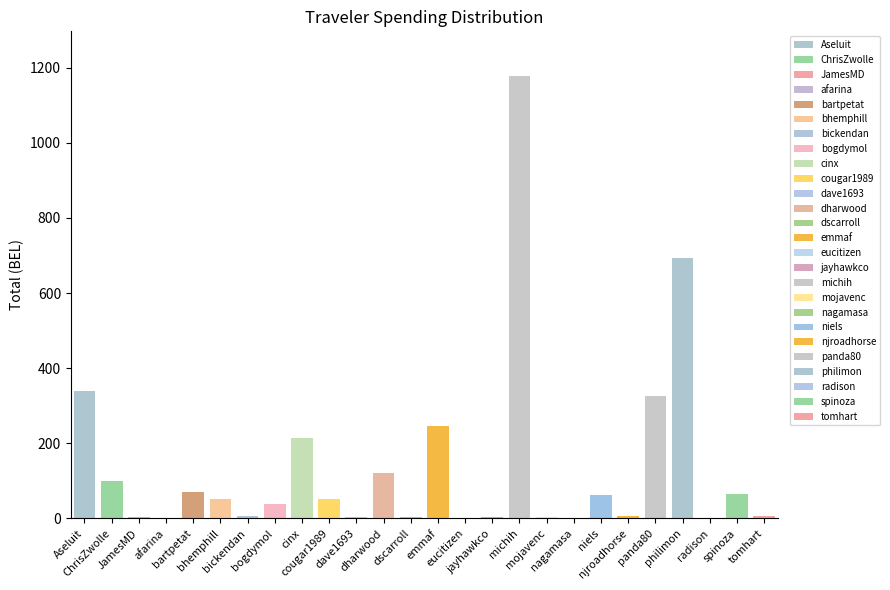

List the labels in order of value, largest first.

michih, philimon, Aseluit, panda80, emmaf, cinx, dharwood, ChrisZwolle, bartpetat, spinoza, niels, cougar1989, bhemphill, bogdymol, bickendan, njroadhorse, tomhart, mojavenc, dave1693, JamesMD, dscarroll, jayhawkco, nagamasa, afarina, eucitizen, radison